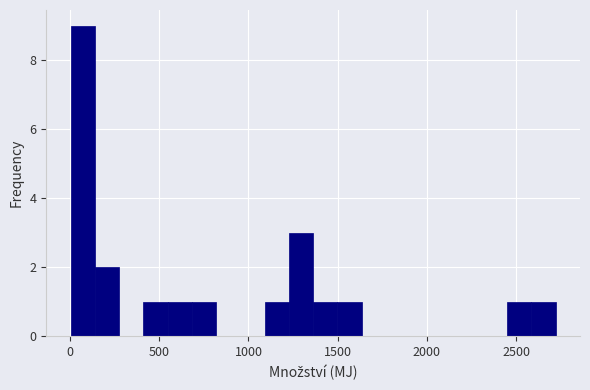

Read against the x-axis, roughly where is the centre of the tallest bar?

50